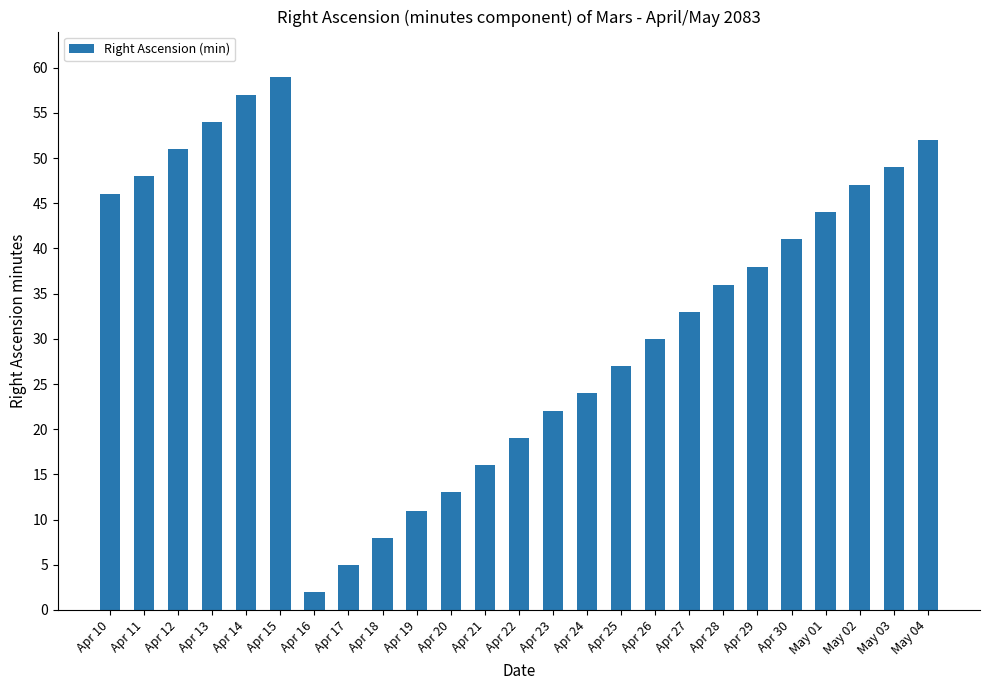

The value at Apr 23 is 36. True or false?

False